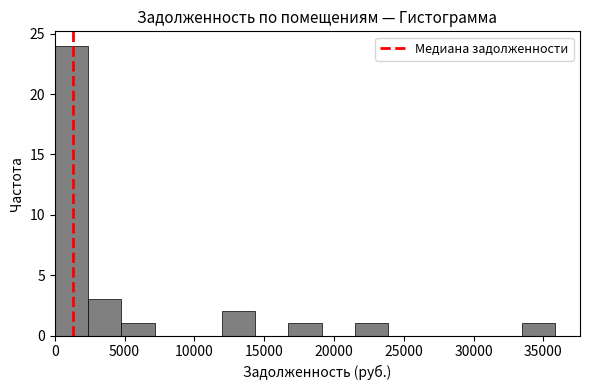

Over which range of the x-axis is the bar tallest?

0 to 2500